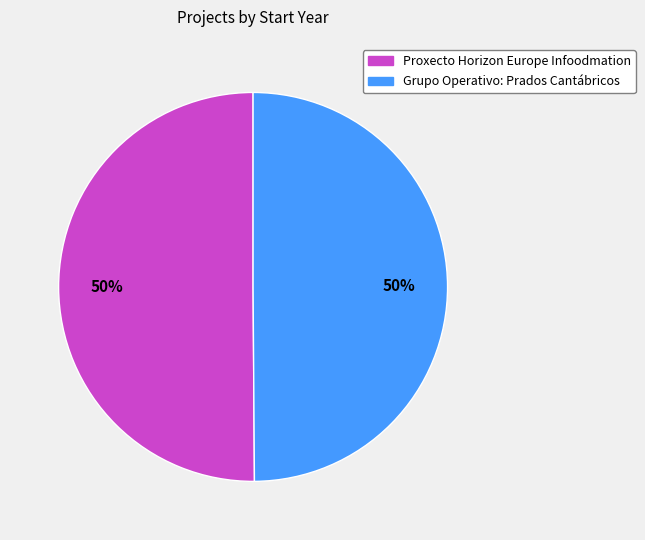

What percentage is the Proxecto Horizon Europe Infoodmation slice, to the nearest percent?

50%